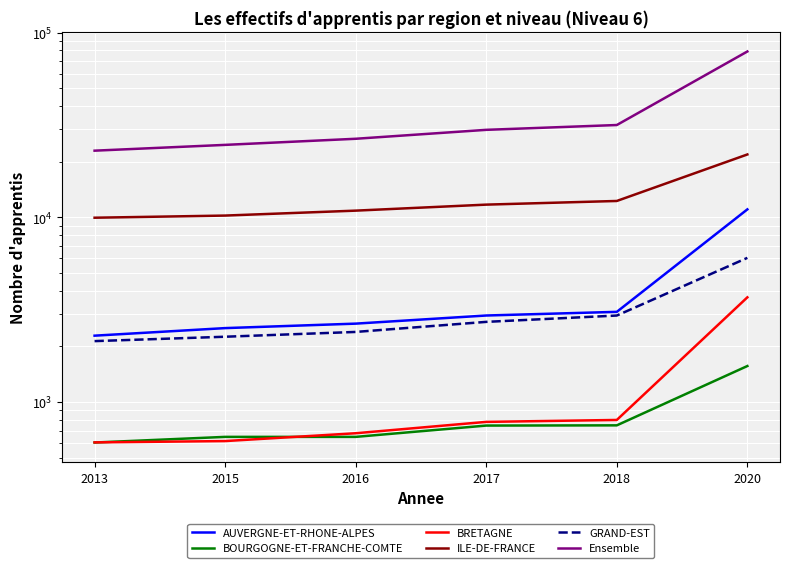

Which series has the largest total across all categories?

Ensemble